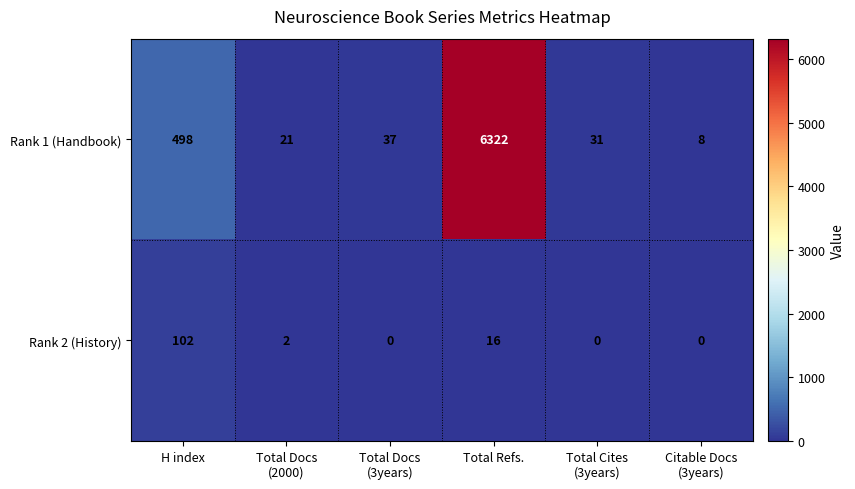

At which label does Rank 1 (Handbook) first exceed 37?

H index